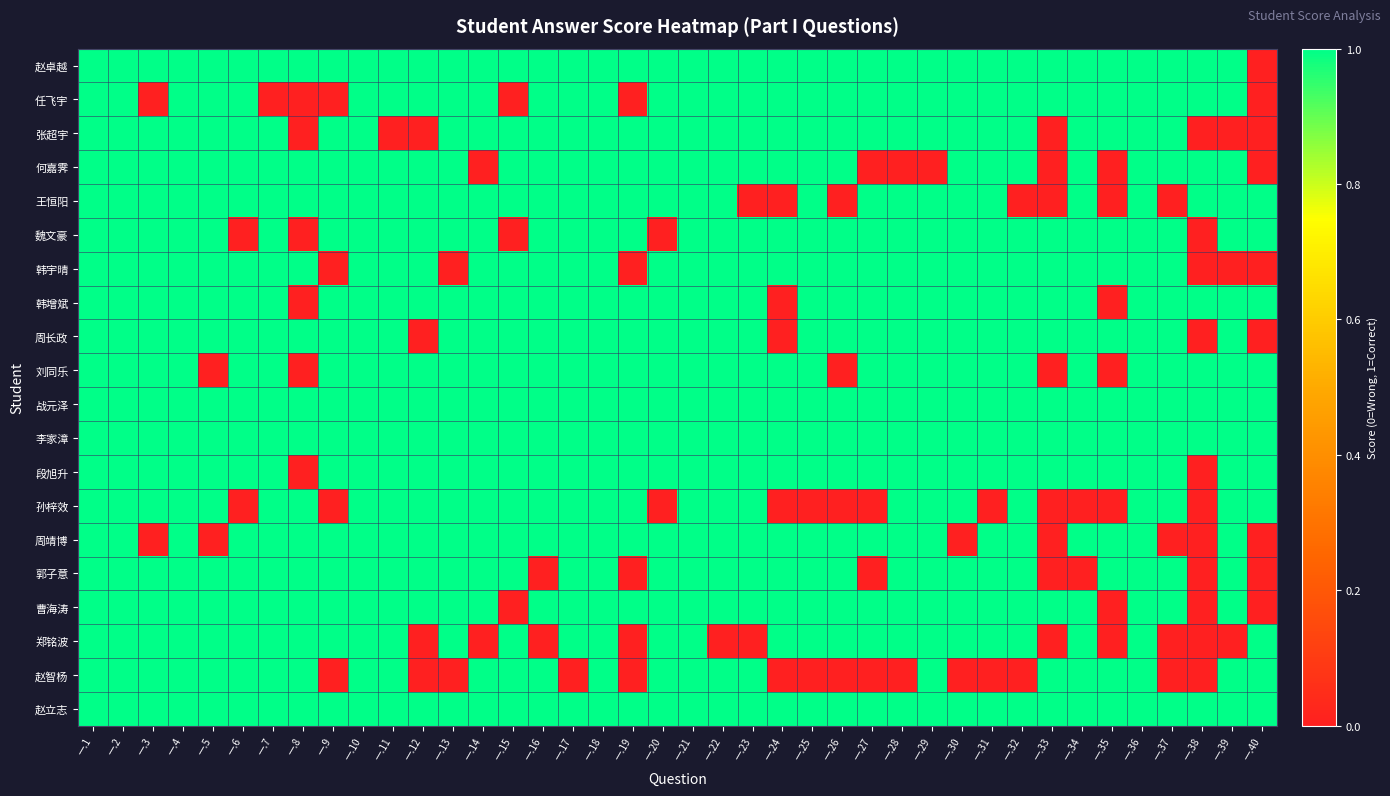

Which series has the largest range (max minus min)?

赵卓越